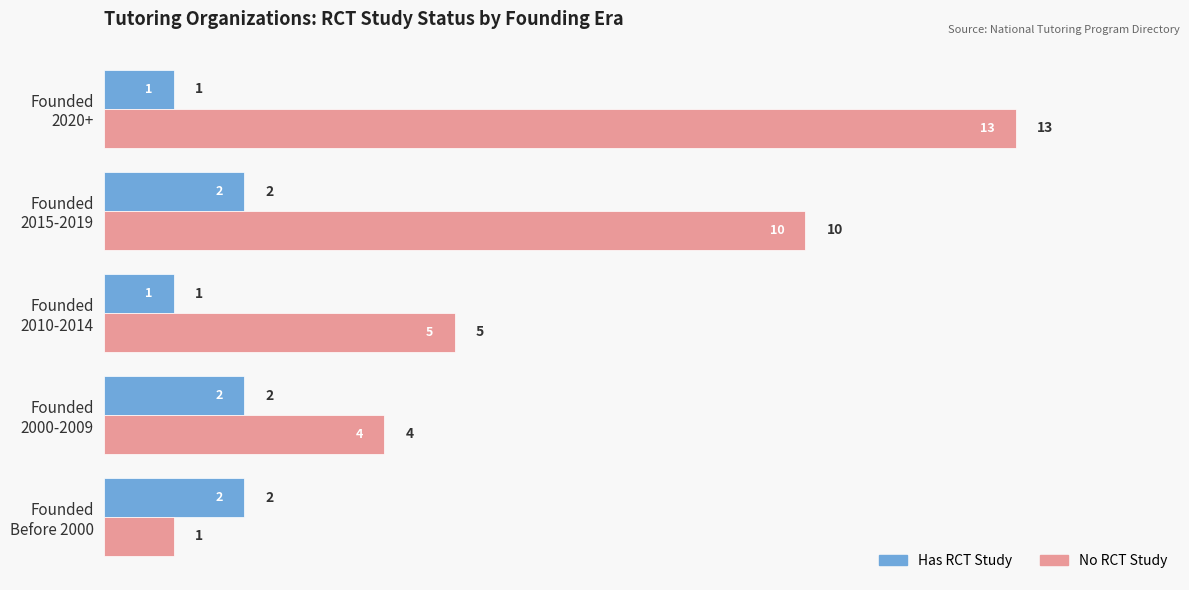

How many data points in No RCT Study are less than 5?

2